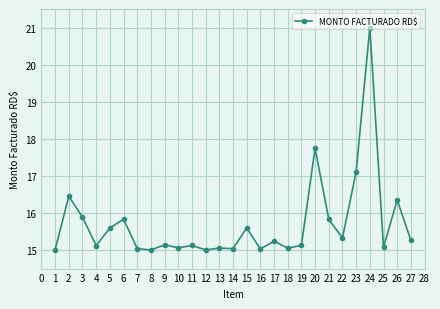

Is this an area chart (filled region under the line)?

No